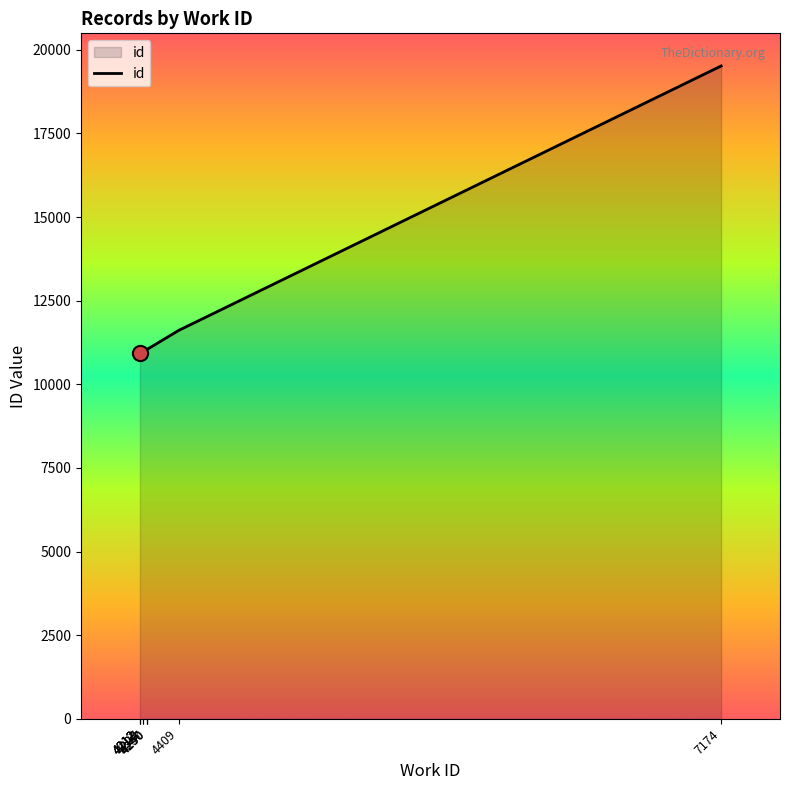

Which has a higher value, 4212 or 7174?

7174